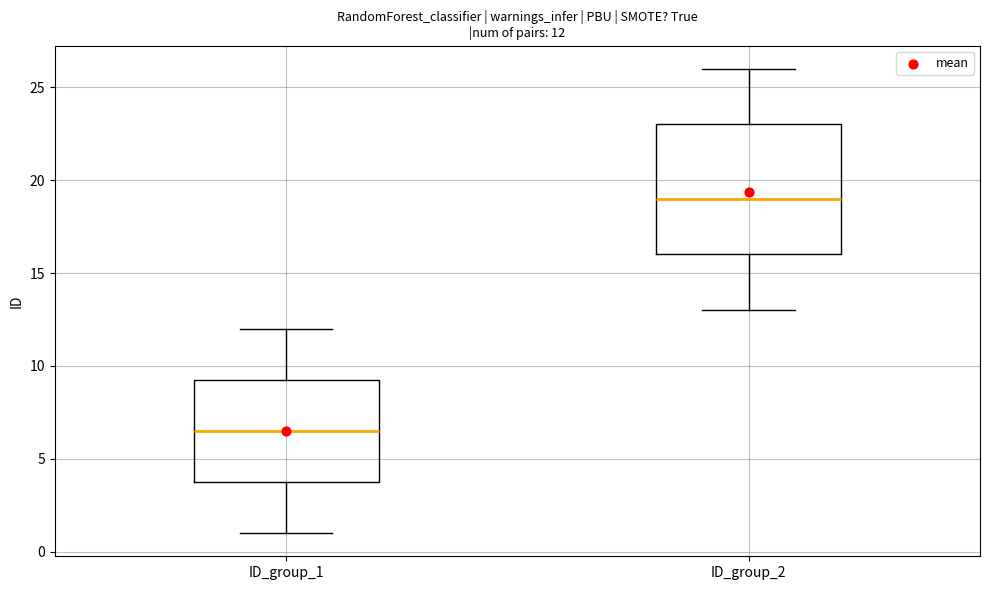

Comparing the boxes themselves (not the whiskers), which one is the tallest?

ID_group_2